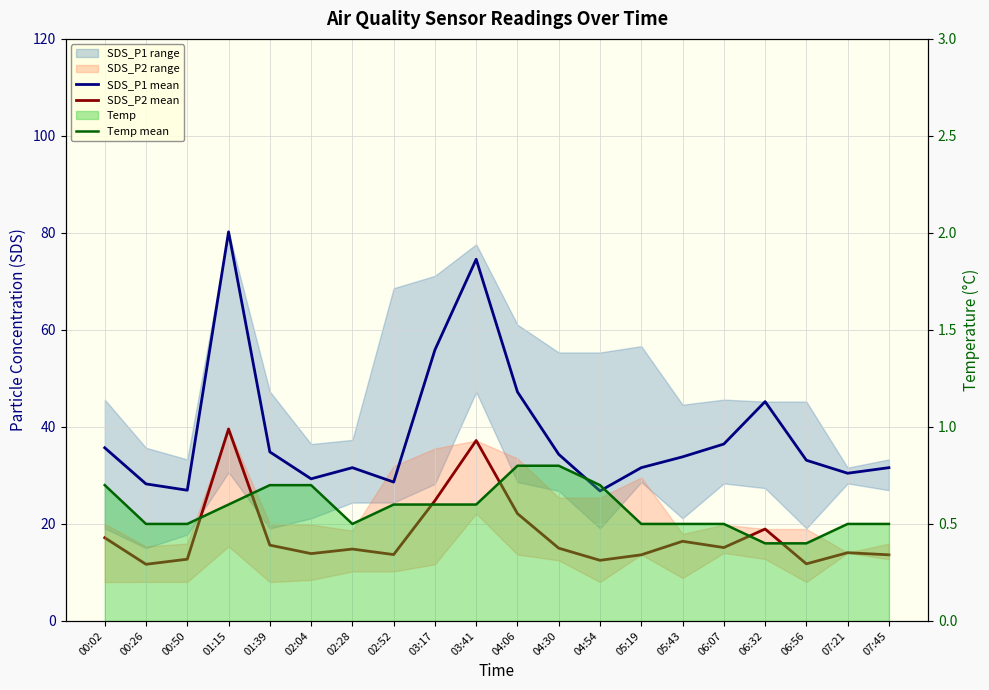

Between 03:17 and 04:54, which is larger?

03:17